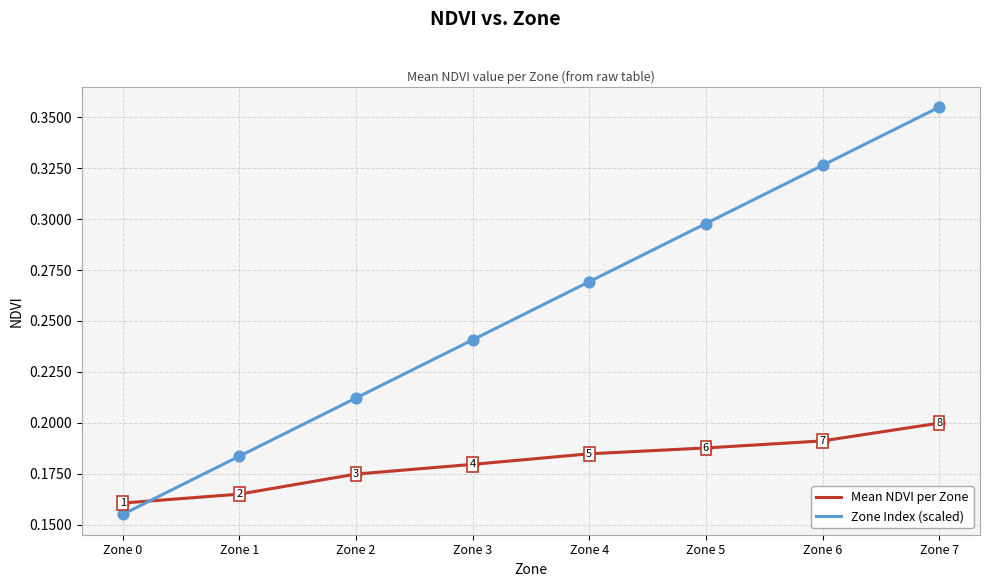

How many intersections are there between Zone Index (scaled) and Mean NDVI per Zone?

1